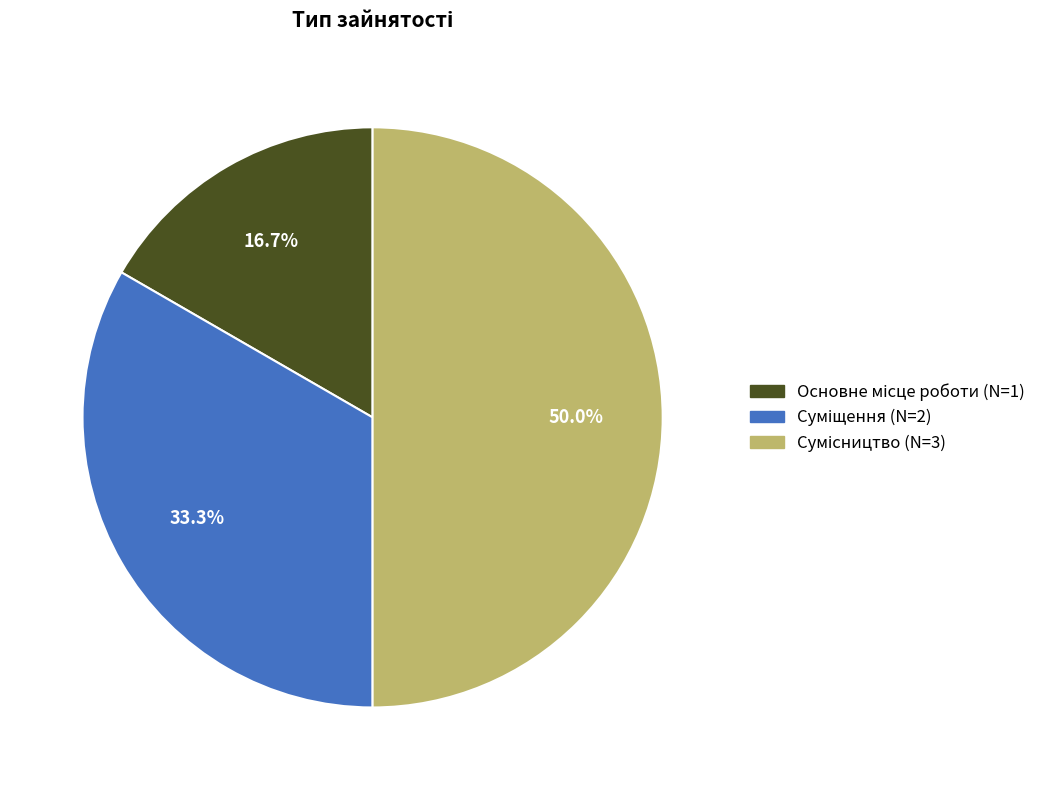

How many segments does this pie chart have?

3